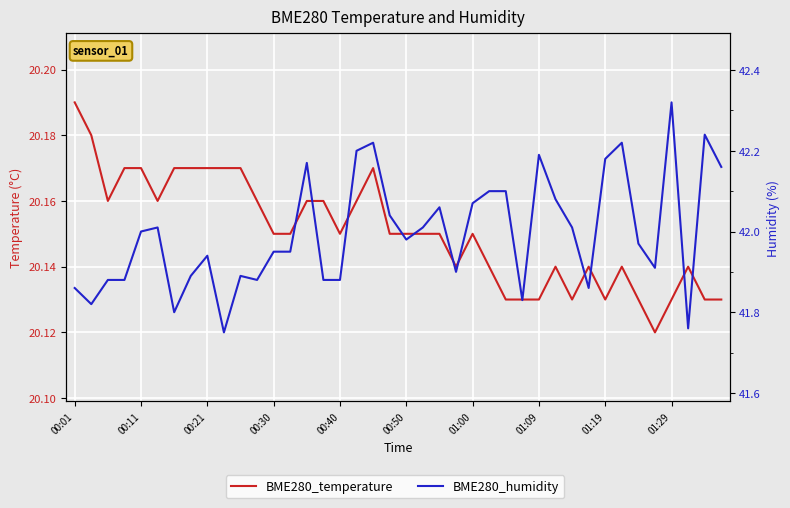

What is the difference between the BME280_humidity values at 22 and 00:30?

0.2